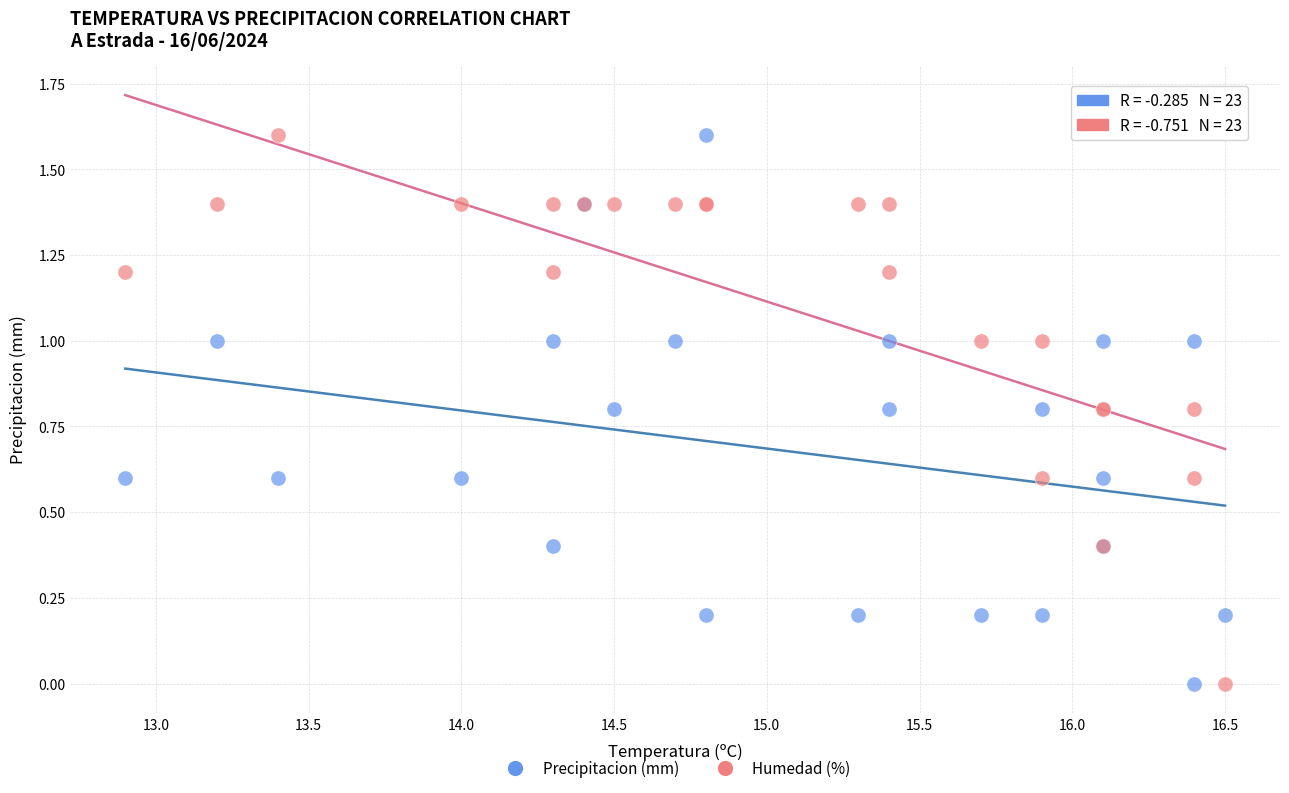

What is the X range (max minus min) for the scatter plot?

3.6